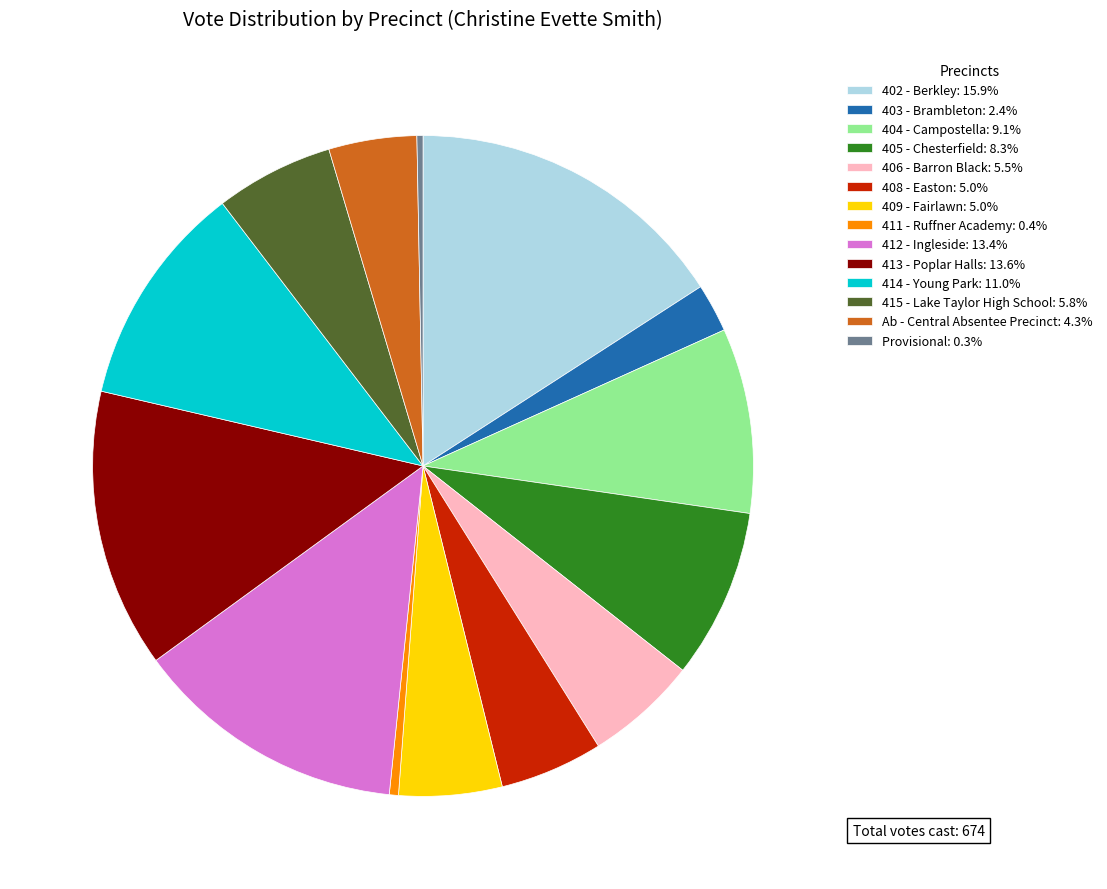

Approximately how many times larger is the value at 412 - Ingleside: 13.4% compared to 413 - Poplar Halls: 13.6%?

1.0